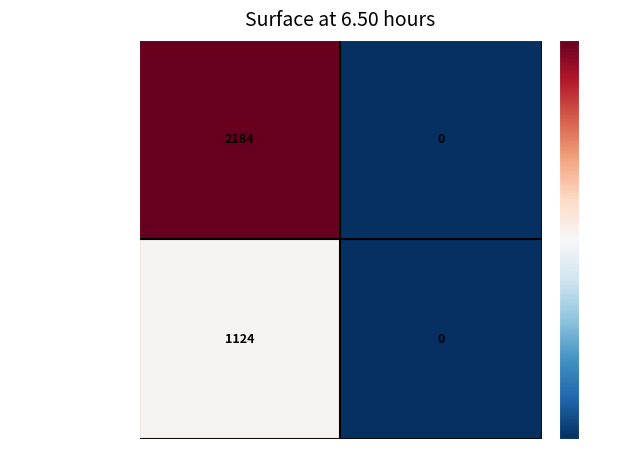

What is the sum of all Dokumentacja API Staty… values?

1124